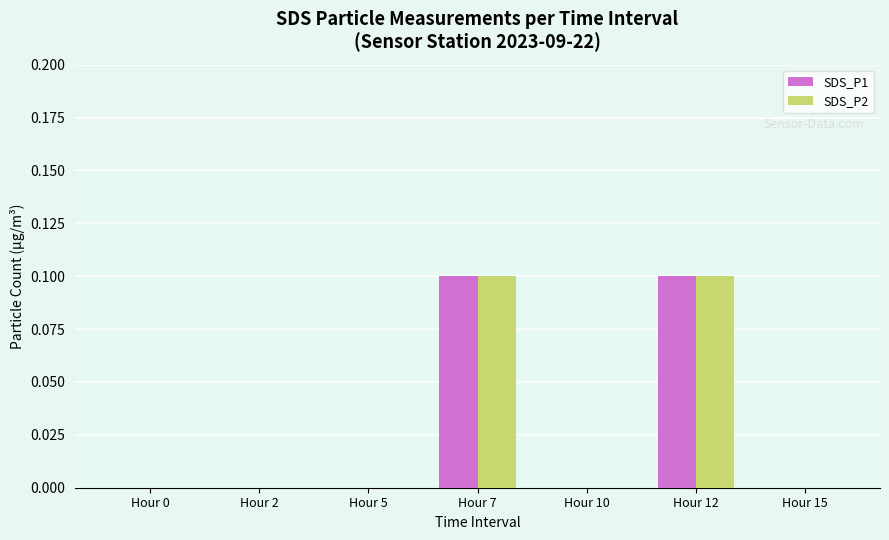

What is the sum of all SDS_P2 values?

0.2